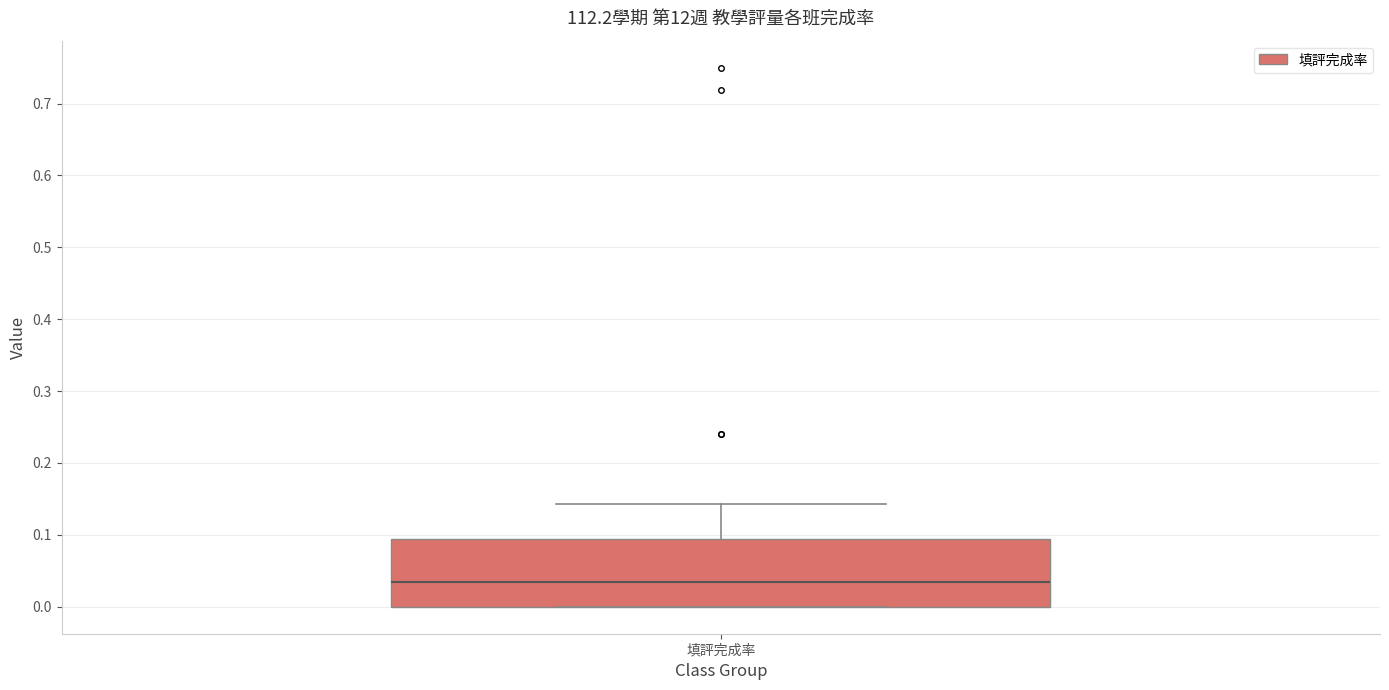

Where is the upper edge of the box for 填評完成率 on the y-axis? The values are not printed on the chart, so give them approximately, as read against the axis.

0.09